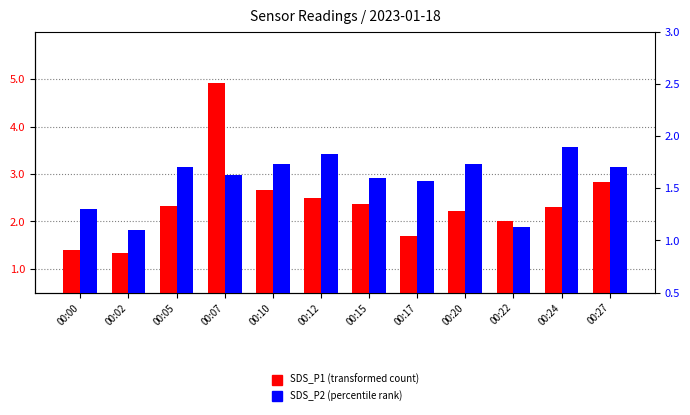

What is the smallest value displayed?

1.1